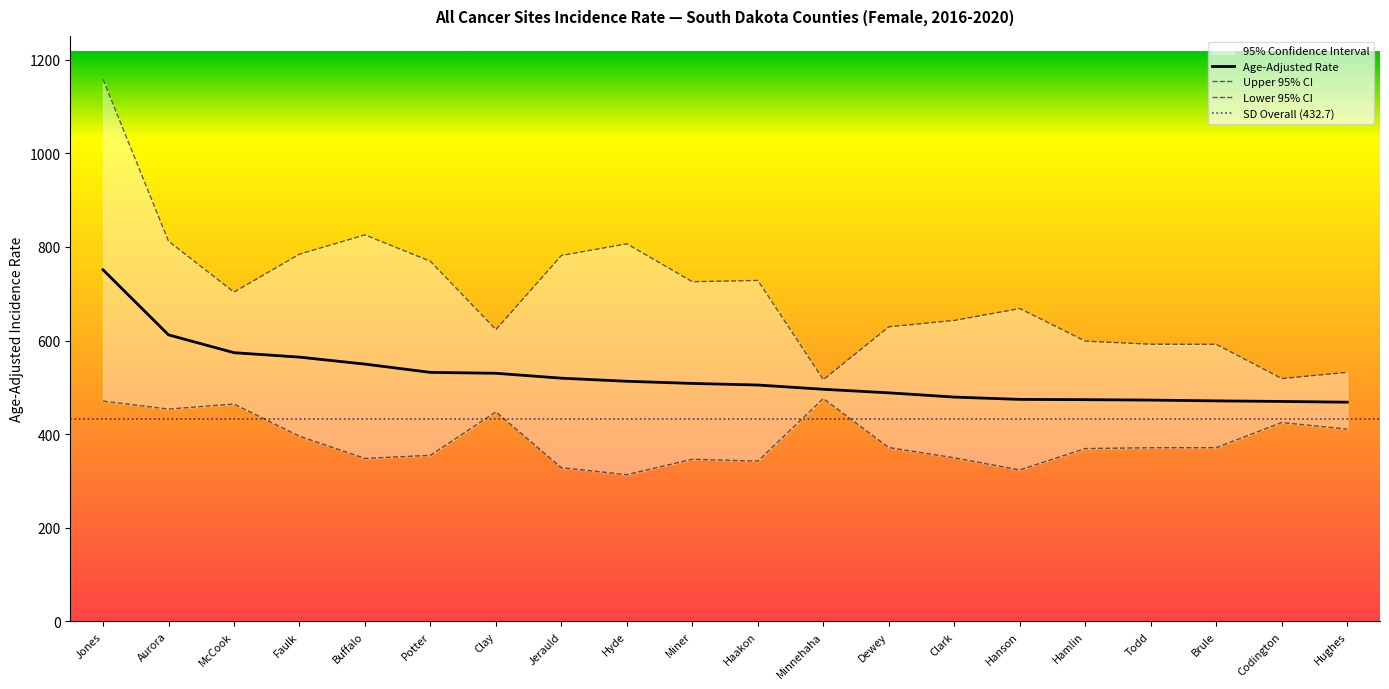

Reading left to right, what are all the values shown in this chart?

Age-Adjusted Rate: 751.1	612.1	574.0	564.5	549.6	531.9	530.0	519.5	512.9	508.3	504.9	495.8	488.2	479.1	474.2	473.6	472.7	471.0	469.8	468.2
Upper 95% CI: 1158.2	812.3	703.4	784.5	825.7	769.2	623.2	781.7	806.6	725.6	728.3	516.2	629.2	642.9	668.3	598.6	592.0	591.8	518.6	531.9
Lower 95% CI: 470.6	453.4	464.3	395.5	348.0	354.6	447.5	328.1	313.3	346.2	342.2	476.0	371.2	349.3	323.3	369.1	370.8	371.0	424.7	410.7